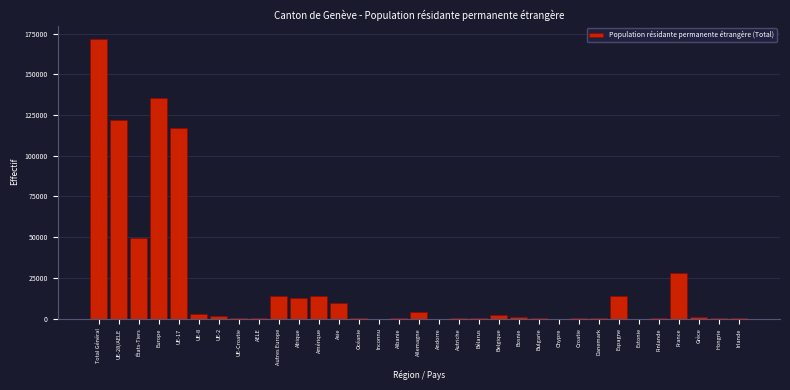

What is the sum of all values?

704331